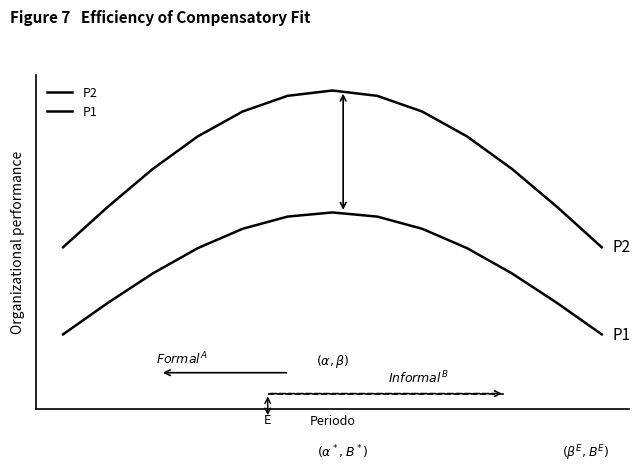

Does the chart display data point markers on the line(s)?

No